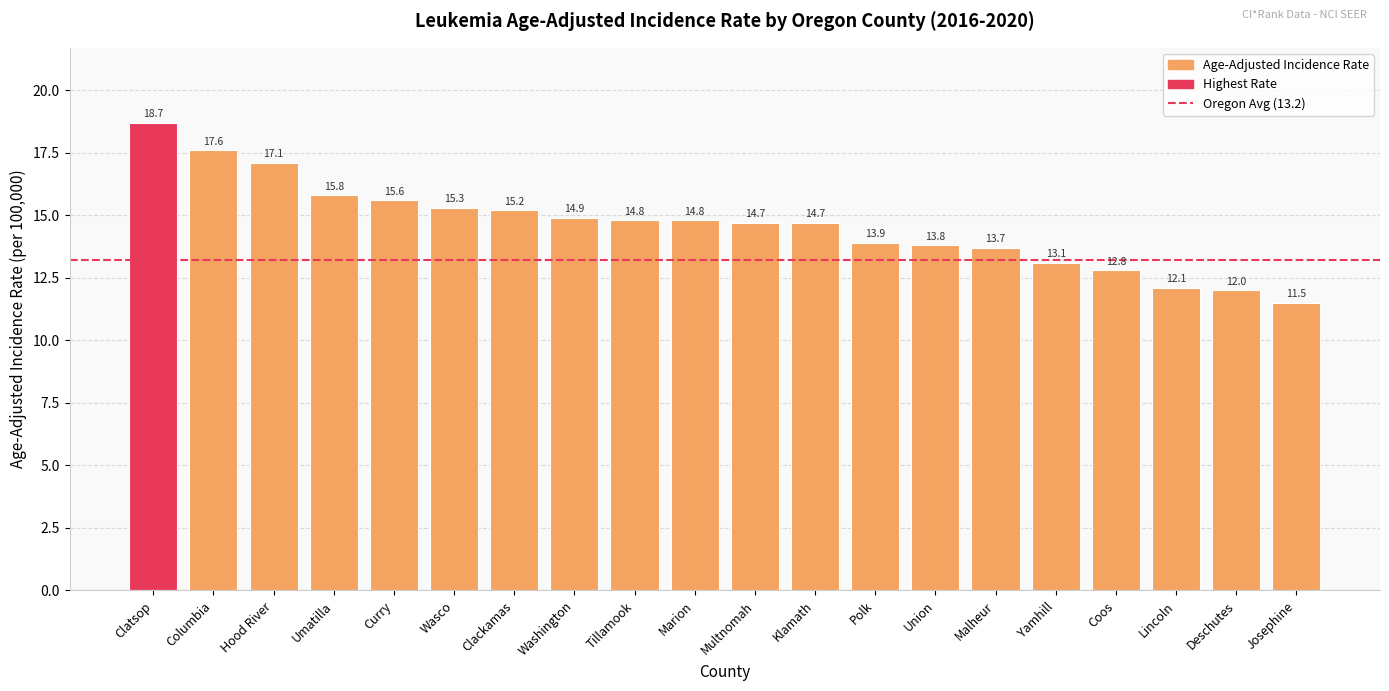

How many bars are there in total?

20